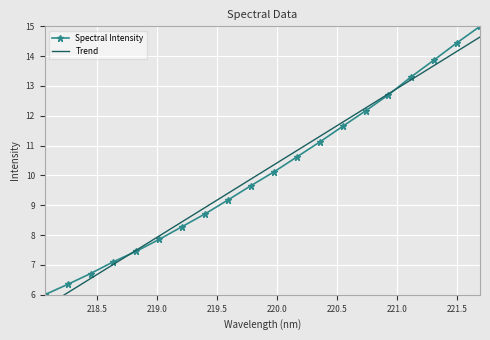

True or false: Spectral Intensity has more than 1 points higher than both neighbors.

False